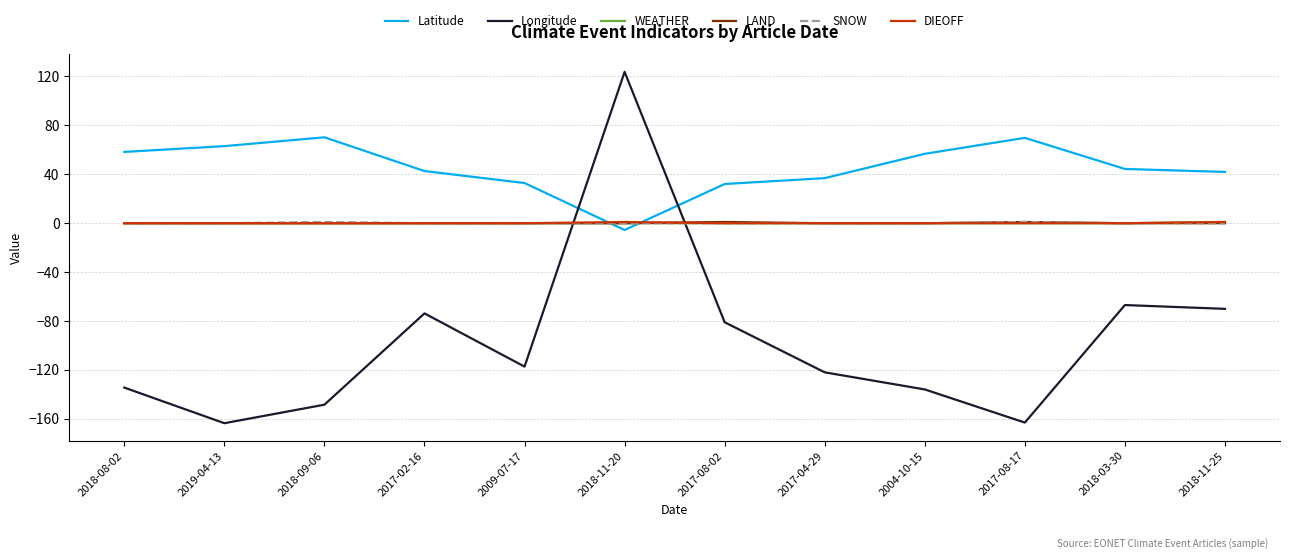

What is the maximum value shown in the chart?

123.8